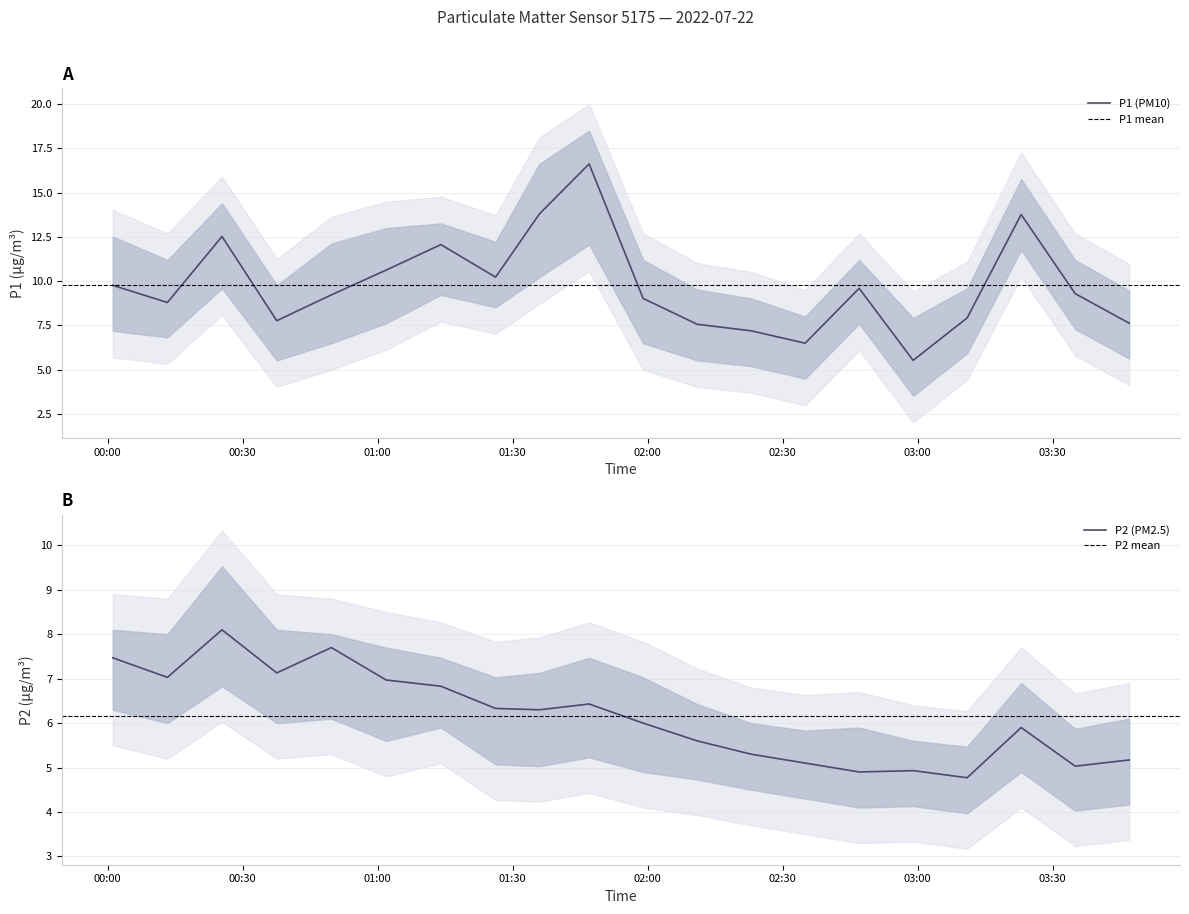

What is the sum of all P2 values?

123.0